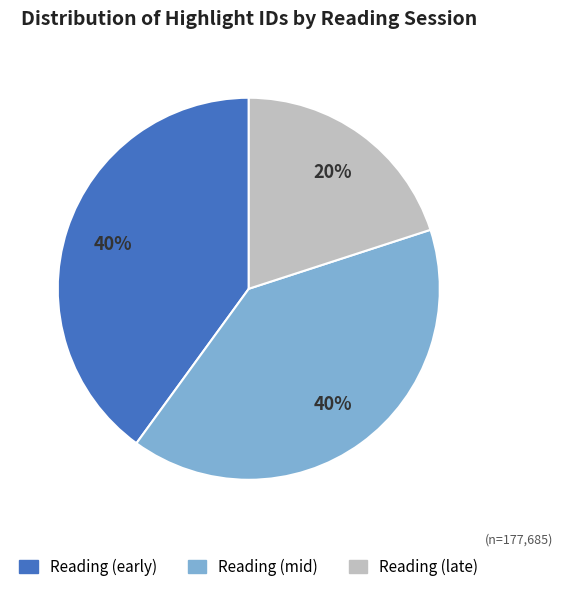

Is there any slice that represents more than half of the pie?

No